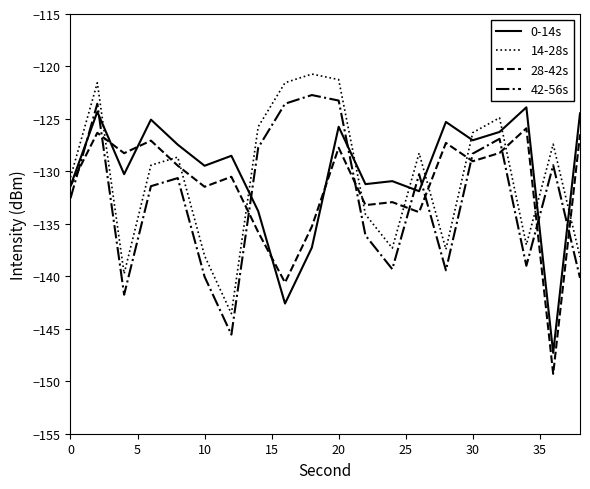

What is the highest value of the 0-14s series?

-123.9